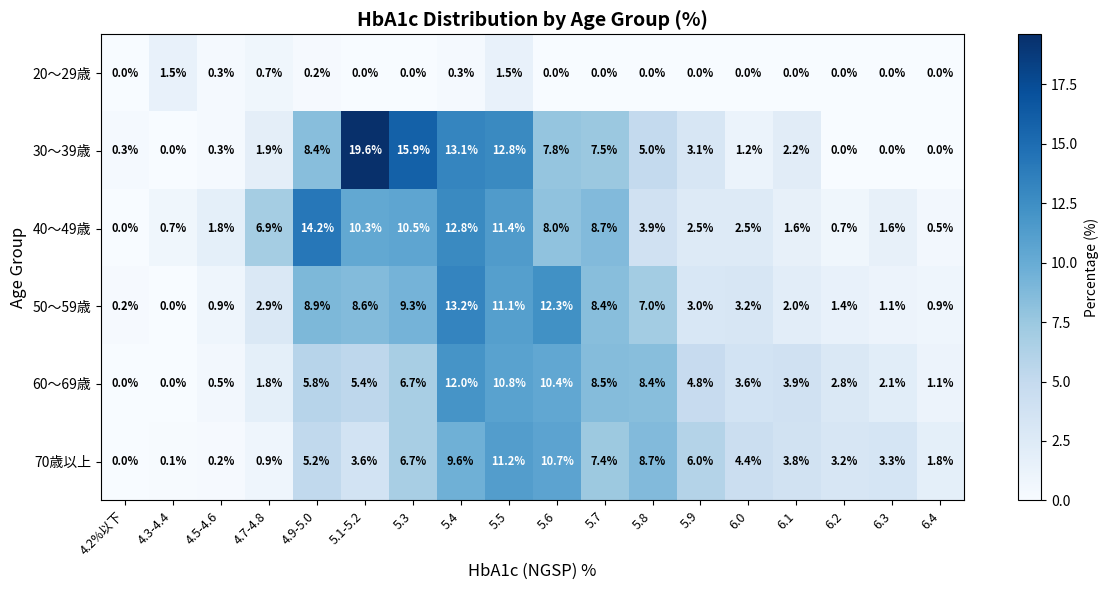

The 70歳以上 series shows 8.7 at 5.8. True or false?

True